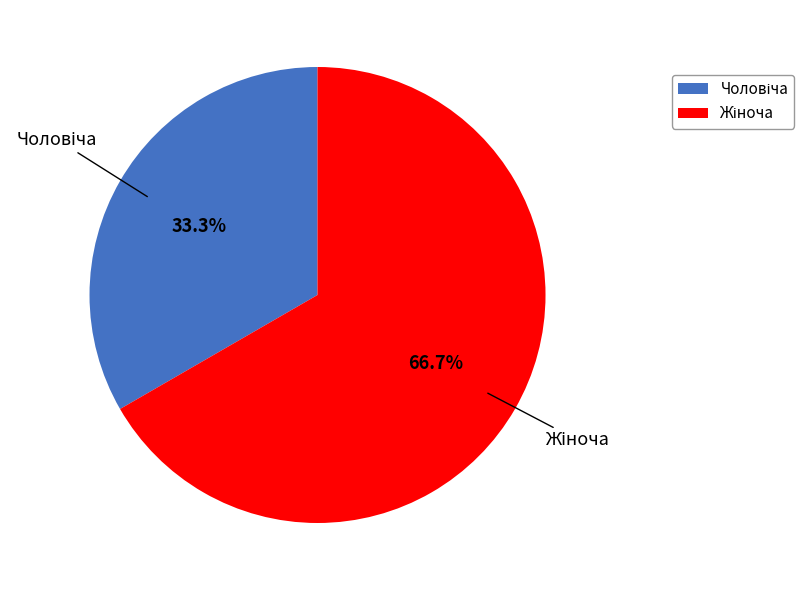

Is there a majority slice in this chart?

Yes